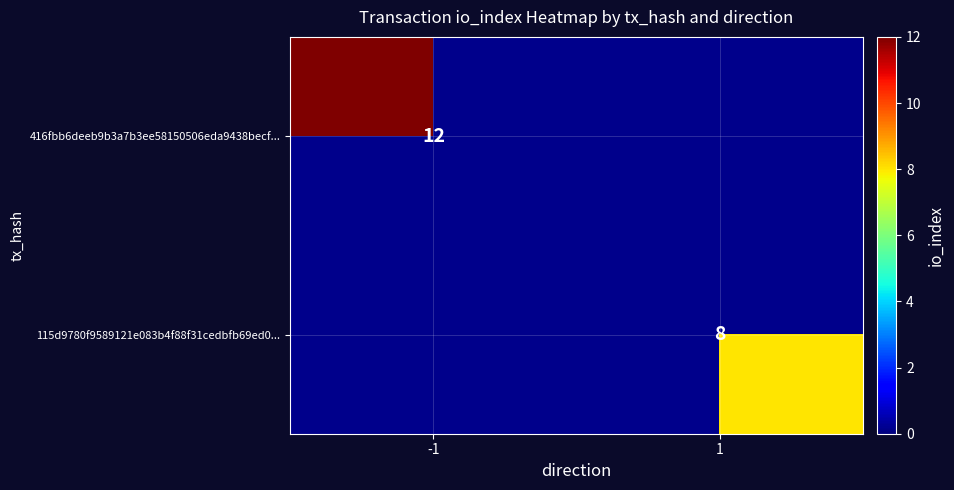

True or false: 416fbb6deeb9b3a7b3ee58150506eda9438becf... has a value of 3 at -1.

False